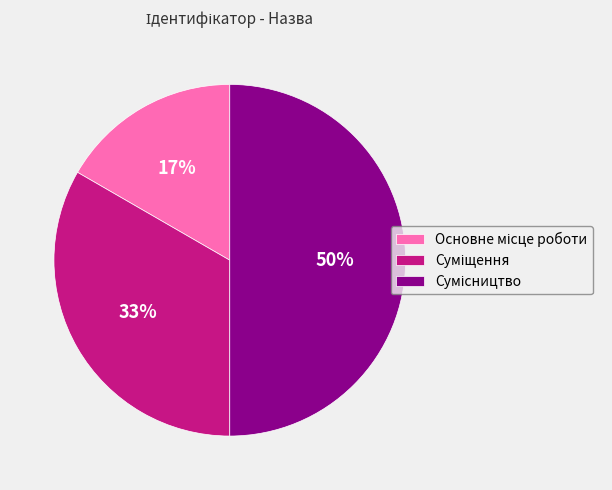

To the nearest percent, what is the average slice percentage?

33%